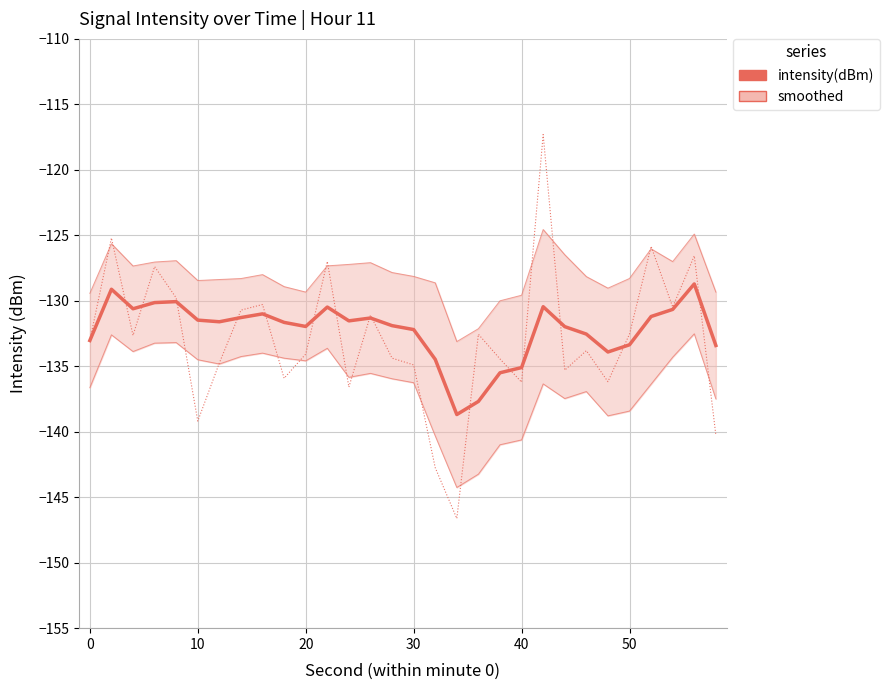

At 50, list the series in order from smallest to largest.

intensity(dBm), smoothed